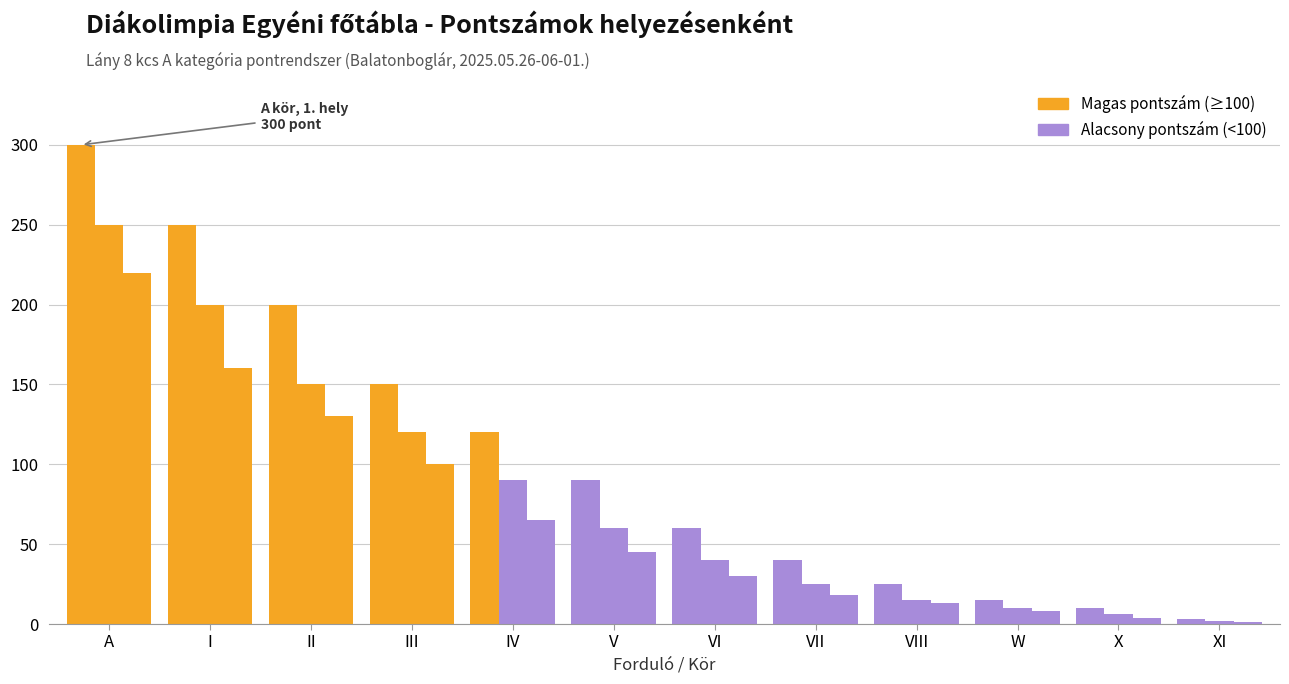

The 1st place points series shows 3 at W. True or false?

False